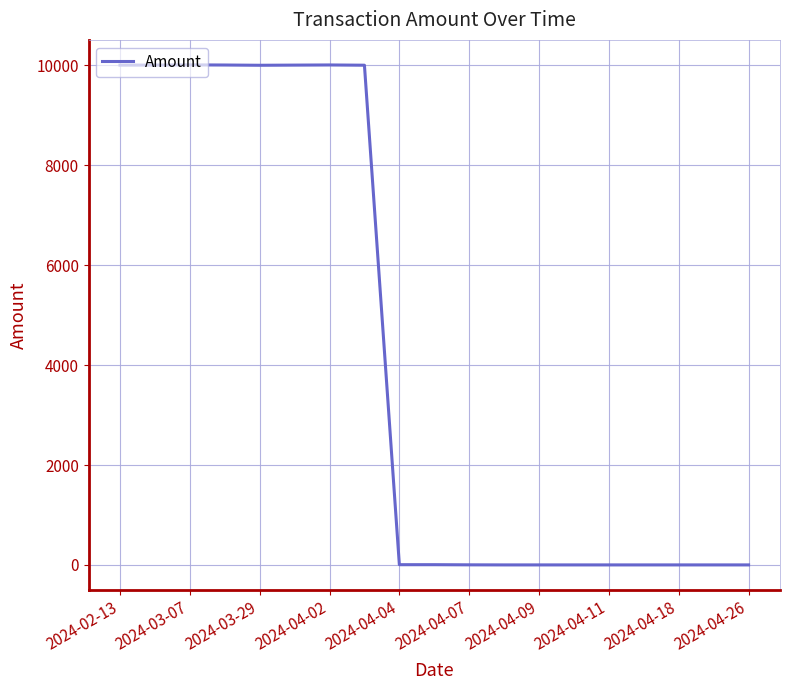

Does the chart have visible grid lines?

Yes